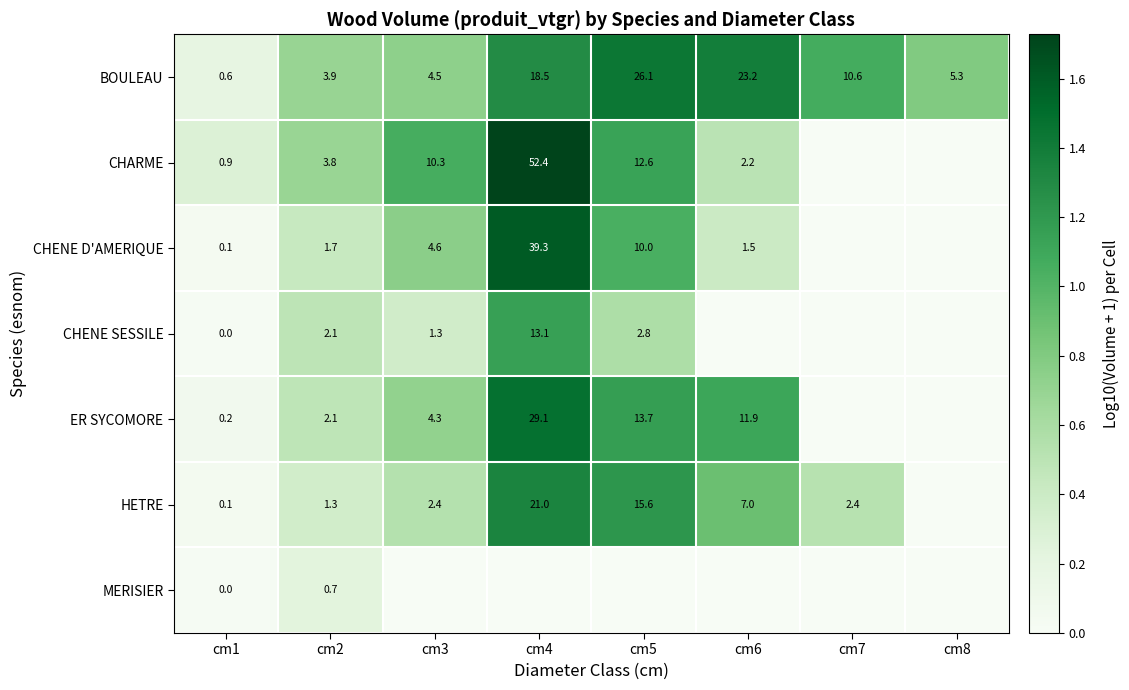

What is the greatest value displayed?

1.7